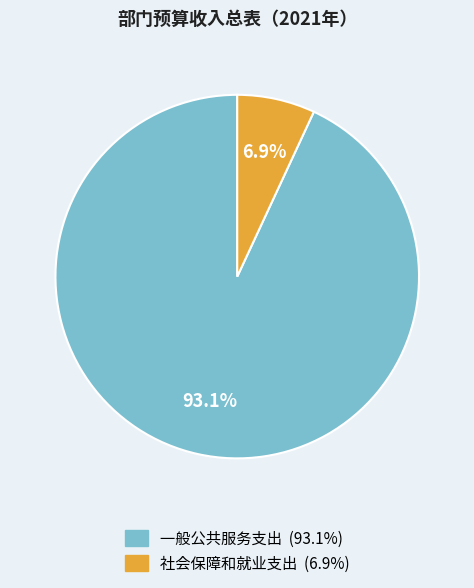

To the nearest percent, what portion does 社会保障和就业支出 represent?

7%